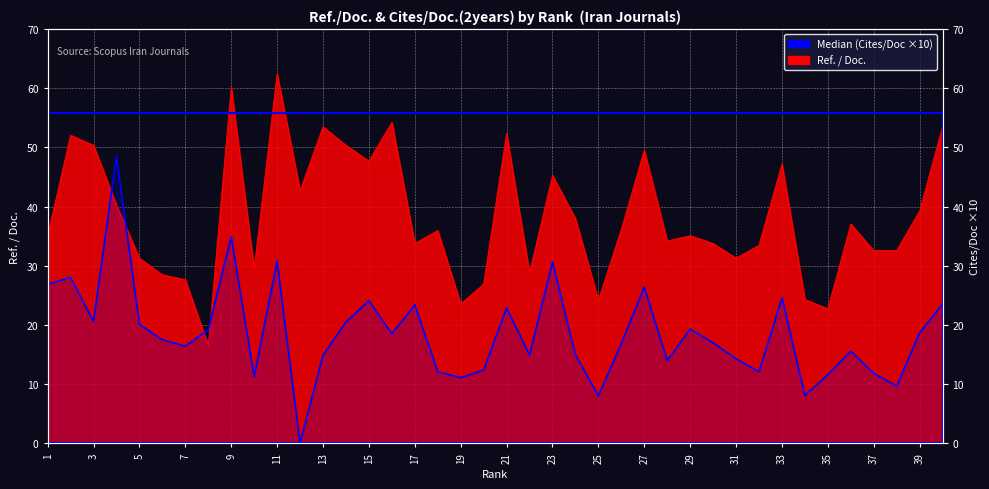

Which has a higher value, 13 or 3?

13